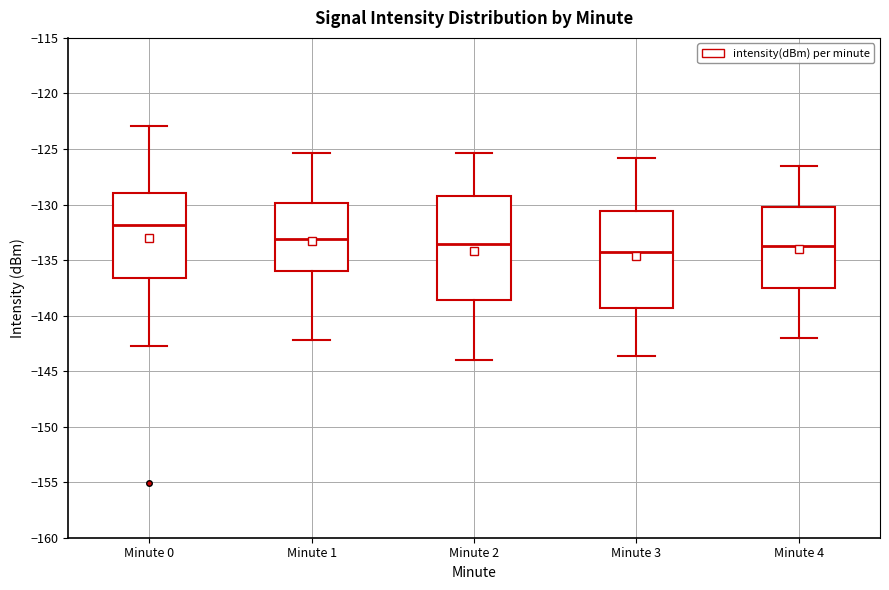

Where is the upper edge of the box for Minute 2 on the y-axis? The values are not printed on the chart, so give them approximately, as read against the axis.

-129.0